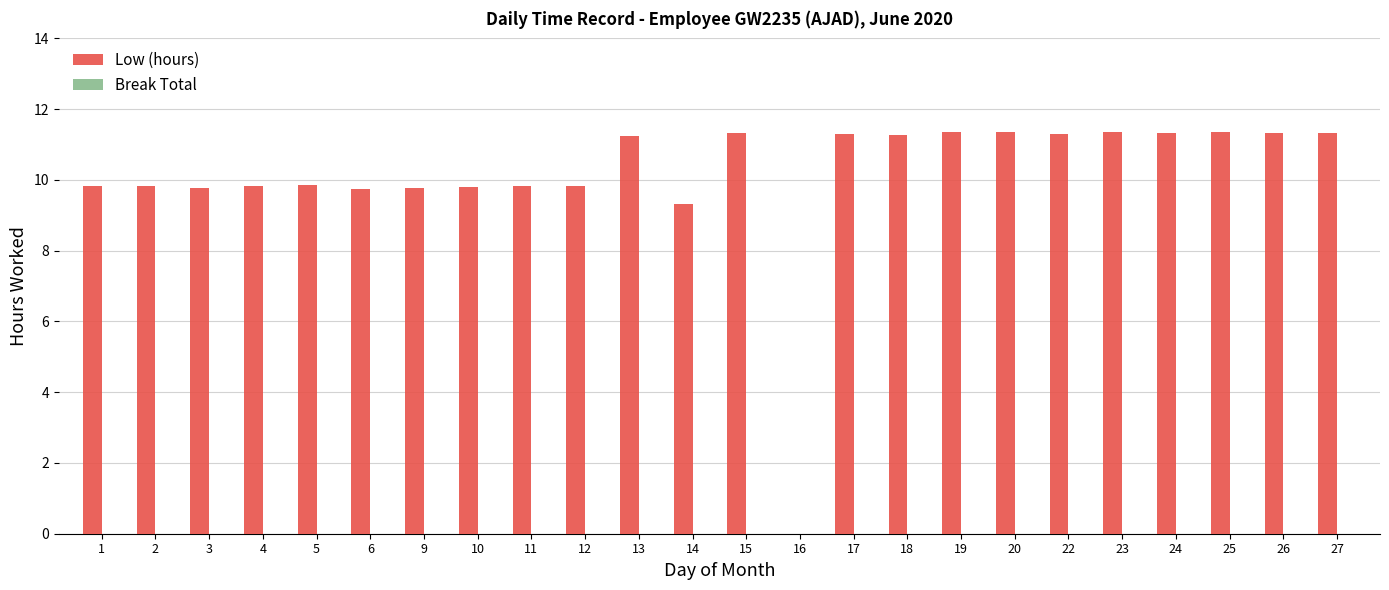

What is the maximum value shown in the chart?

11.4